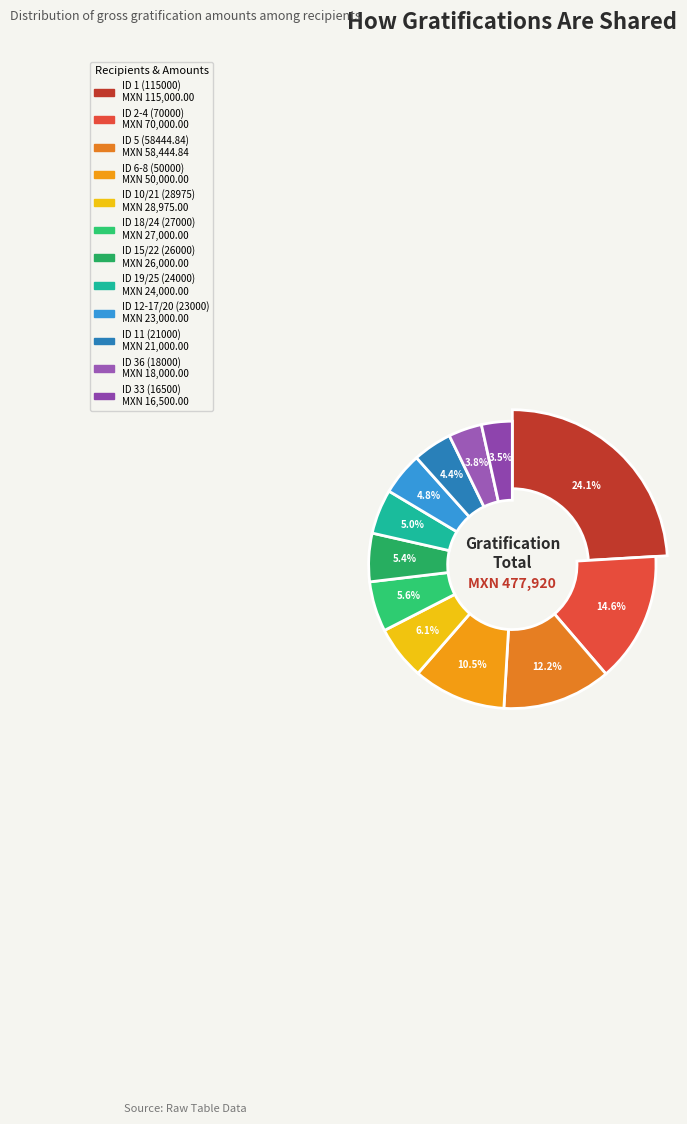

Does ID 6-8 (50000) account for over 50% of the chart?

No